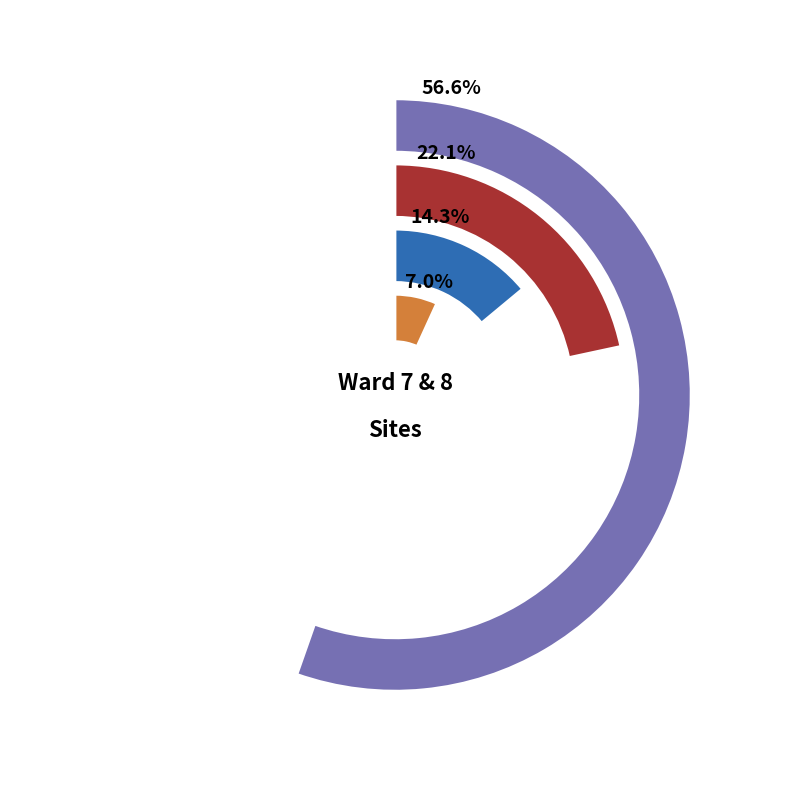

What is the ratio of the value at Benning Stoddert to the value at Benning Park Community Center?

2.0